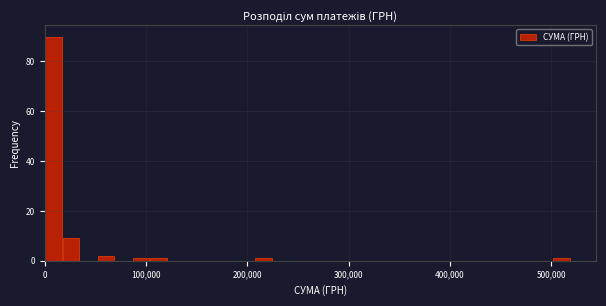

Around what value on the x-axis is the tallest bar? Give the approximate position of its centre, as read against the axis.

10000